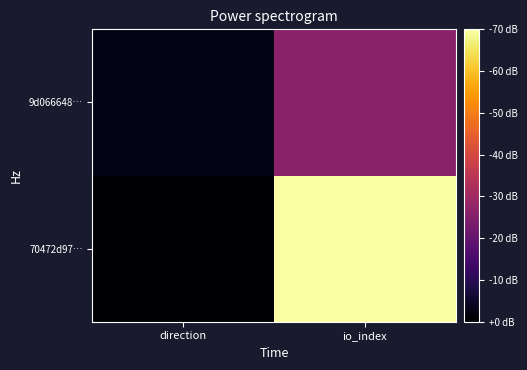

Reading right to left, what are all the values shown in this chart?

70472d97…: io_index=55	direction=-1
9d066648…: io_index=20	direction=1